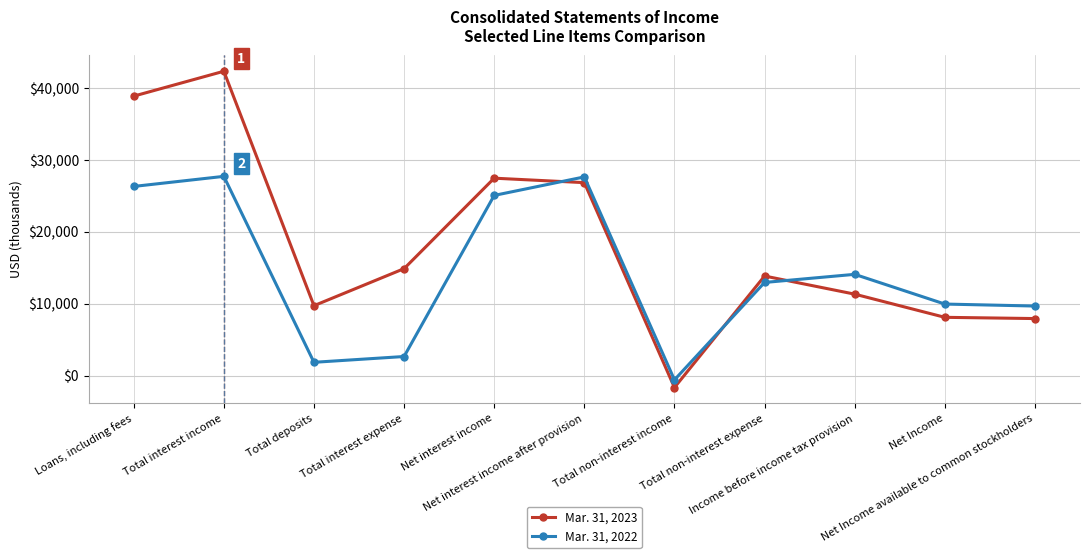

True or false: Mar. 31, 2022 has a value of 47233 at Loans, including fees.

False